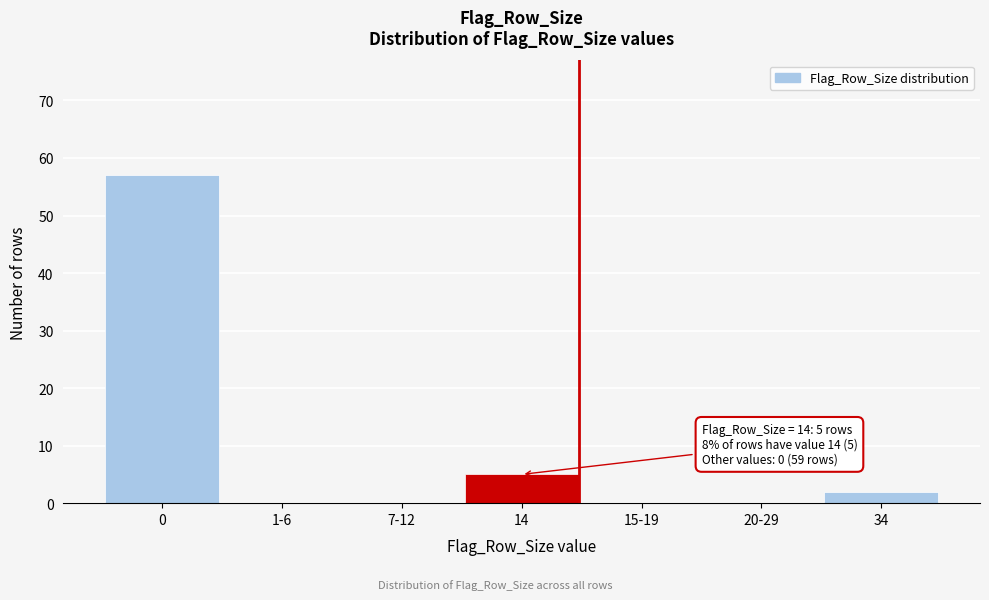

Reading left to right, transcribe all the data shown in this chart.

0=57	1-6=0	7-12=0	14=5	15-19=0	20-29=0	34=2